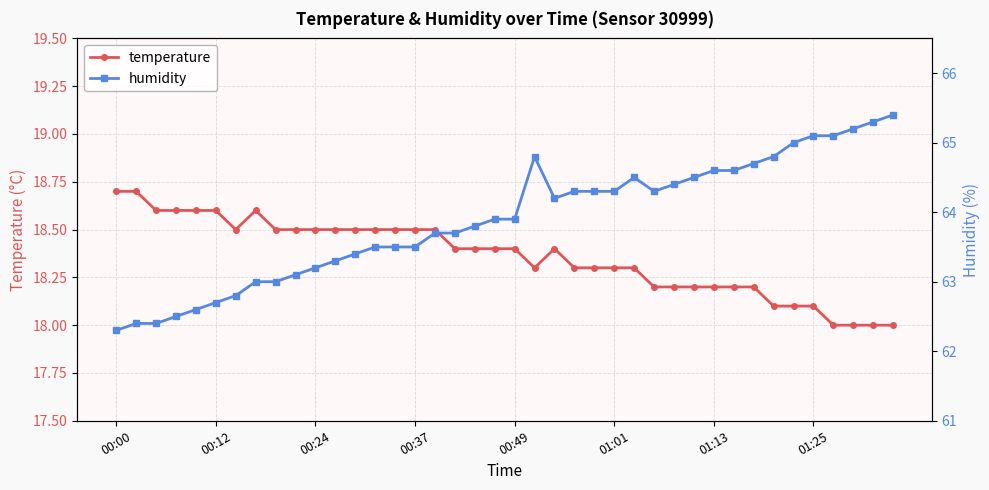

True or false: temperature has more than 1 interior local peaks.

True